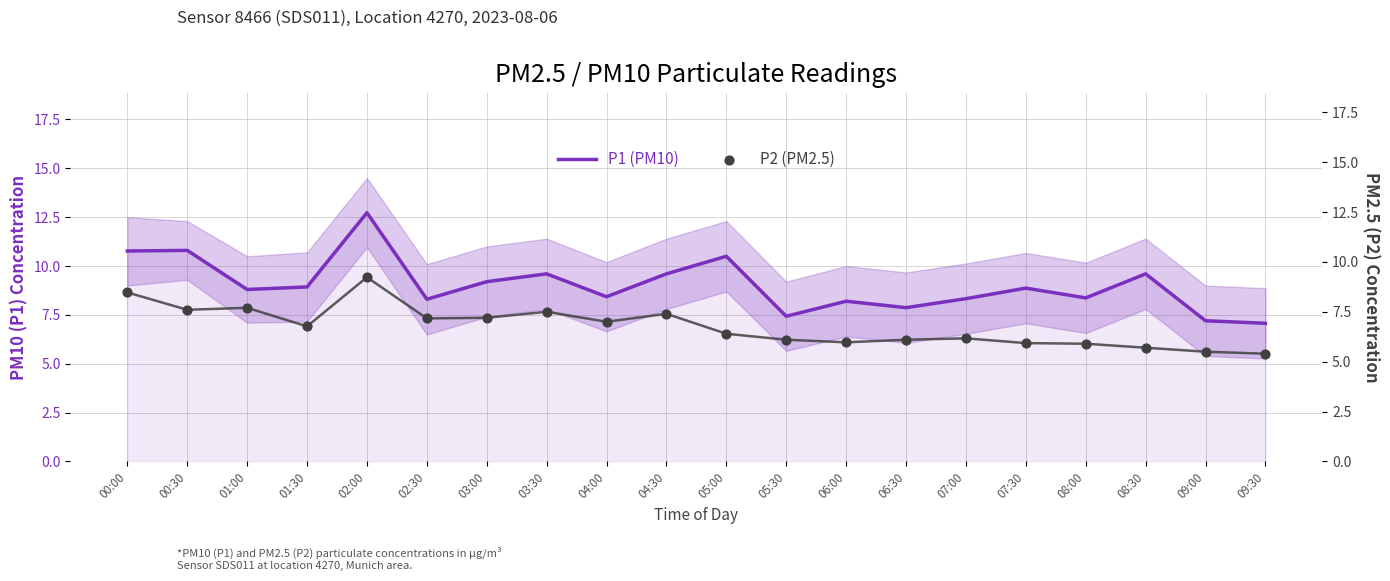

Which series has the widest spread of Y values?

P1 (PM10)